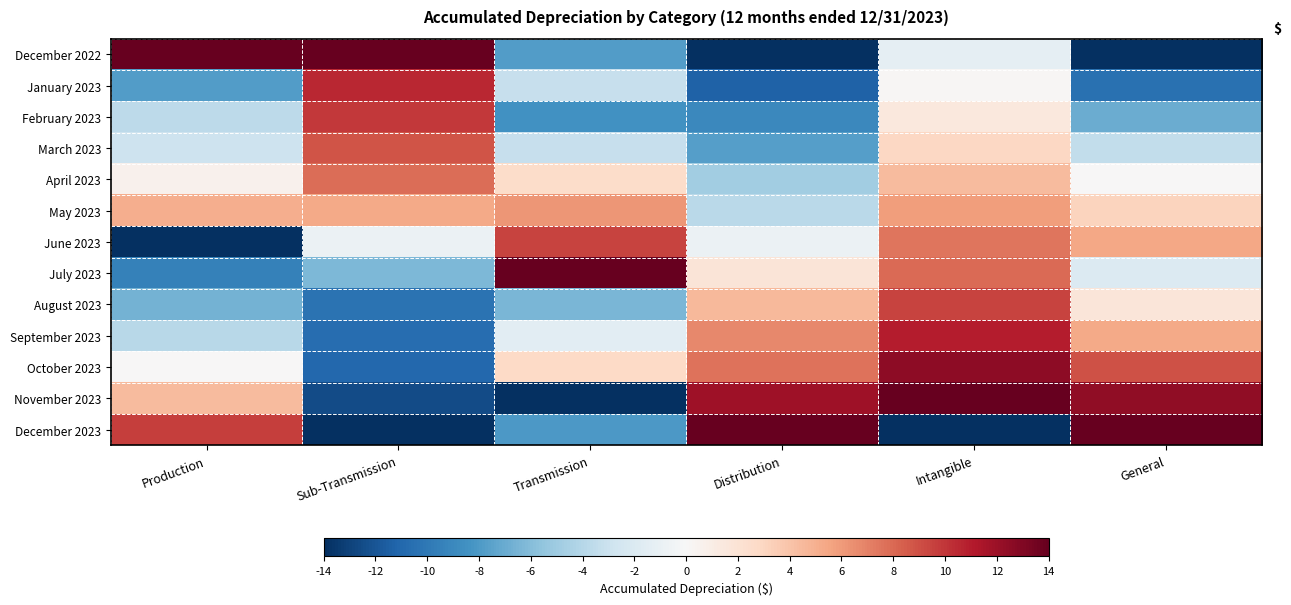

Which has a higher value, Sub-Transmission or Intangible?

Sub-Transmission